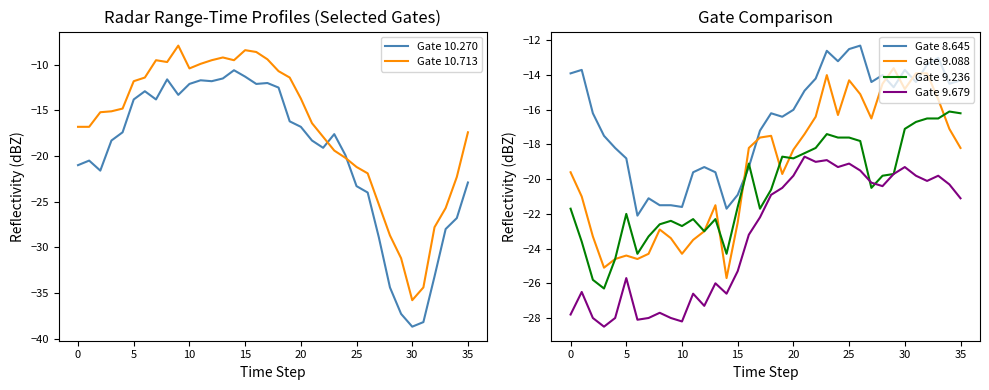

The value of Gate 8.645 at 5 is -8.8. True or false?

False